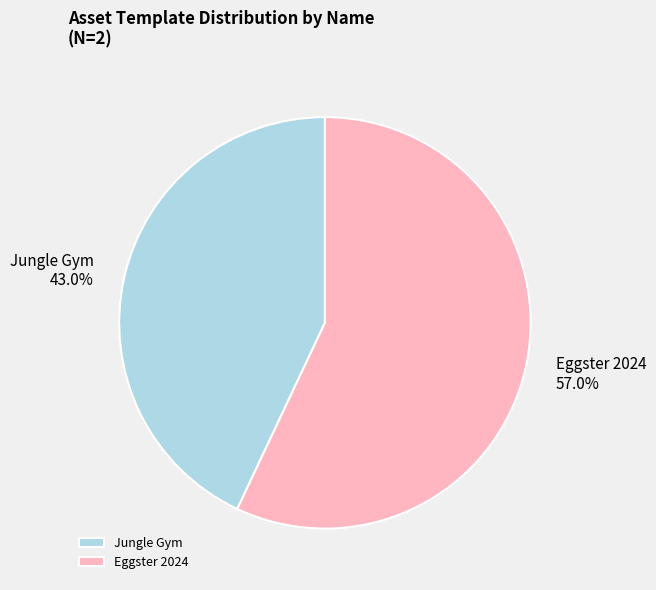

To the nearest percent, what is the difference between the largest and smallest slice percentages?

14%